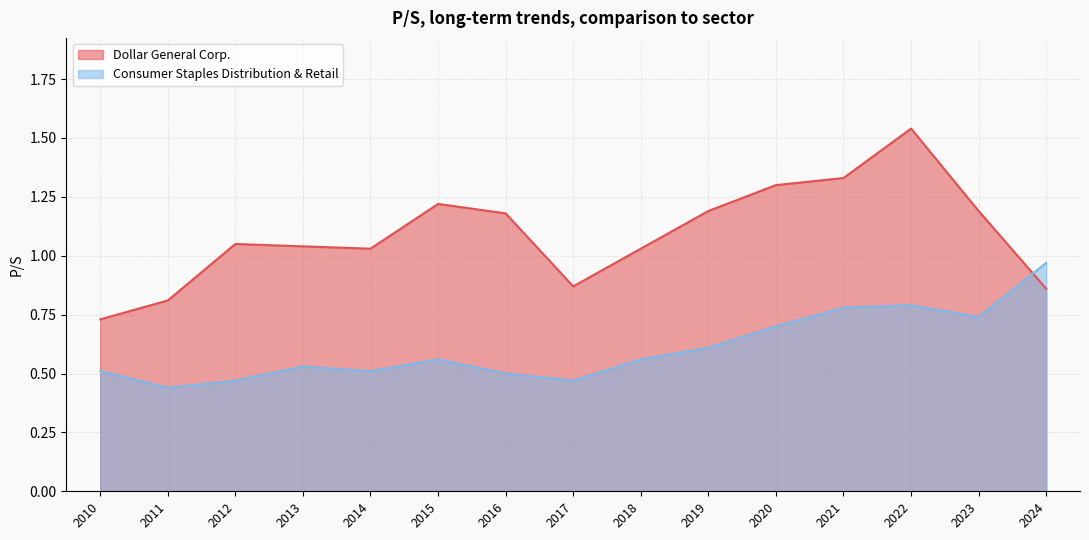

At which category does the chart reach its peak across all series?

2022